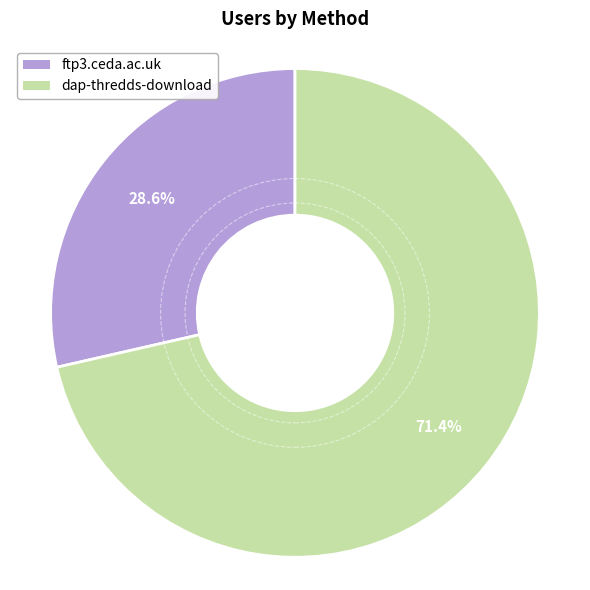

What is the smallest slice in the pie chart?

ftp3.ceda.ac.uk